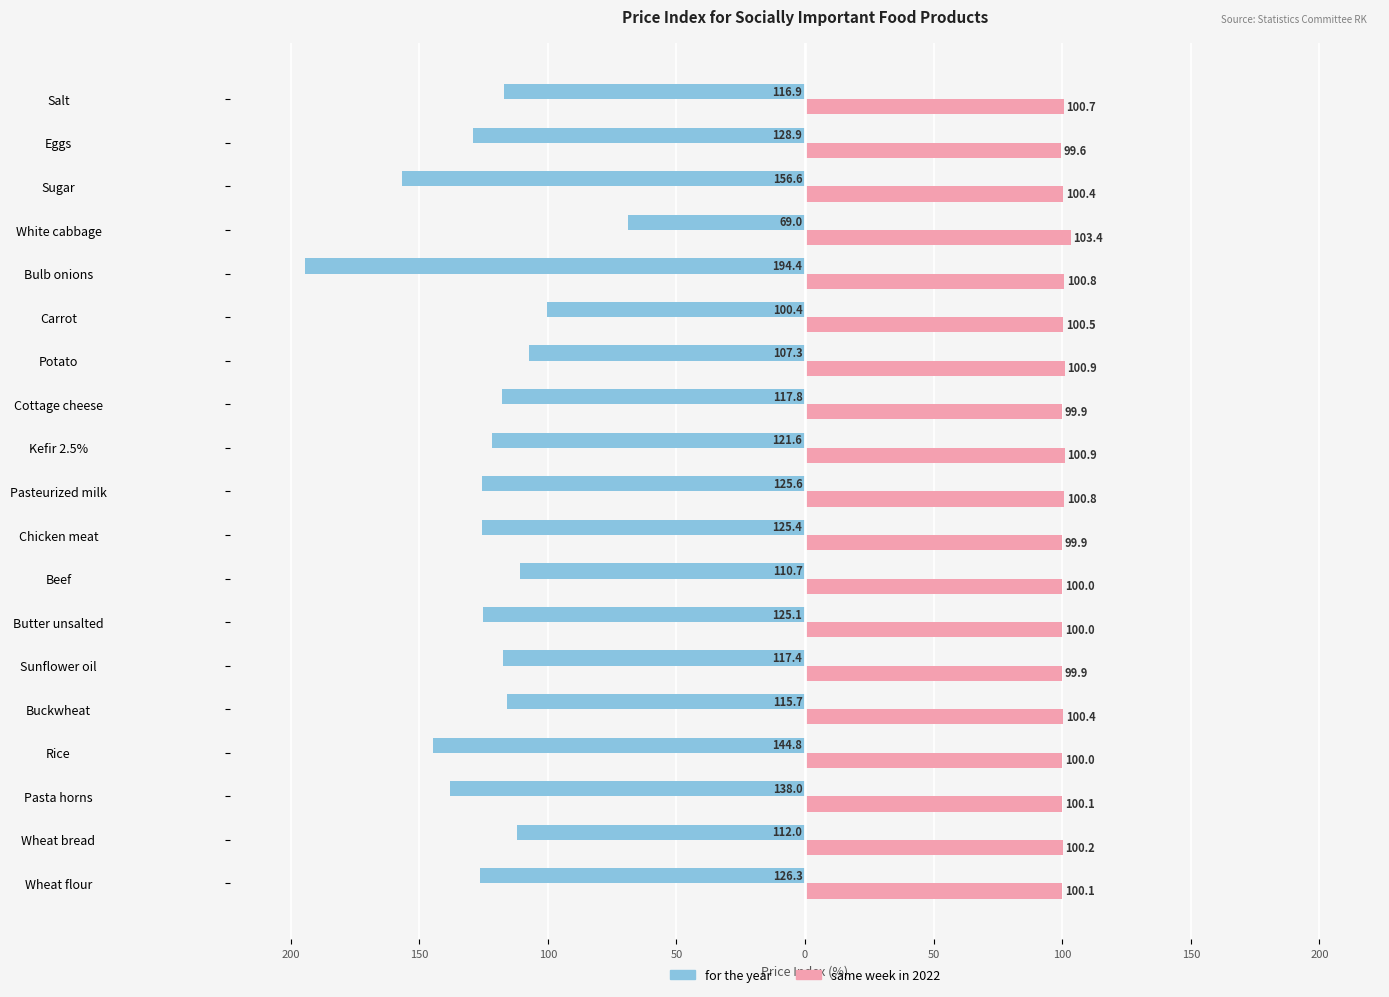

What are all the series names shown in the legend?

for the year, same week in 2022